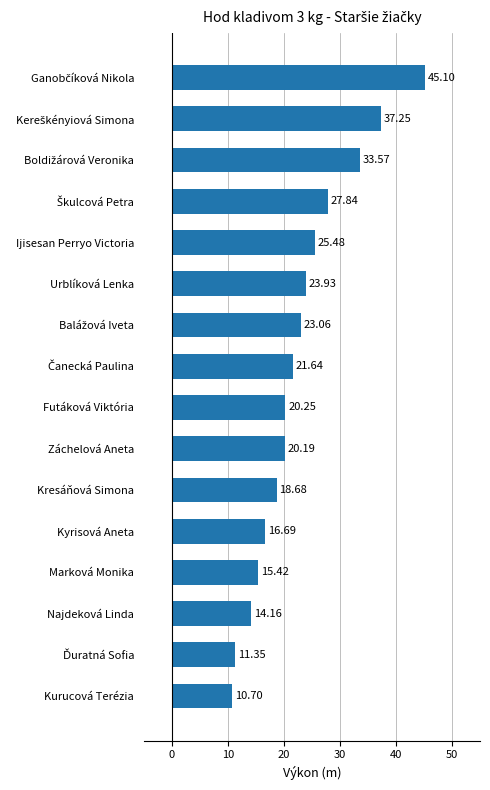

How many bars are there in total?

16